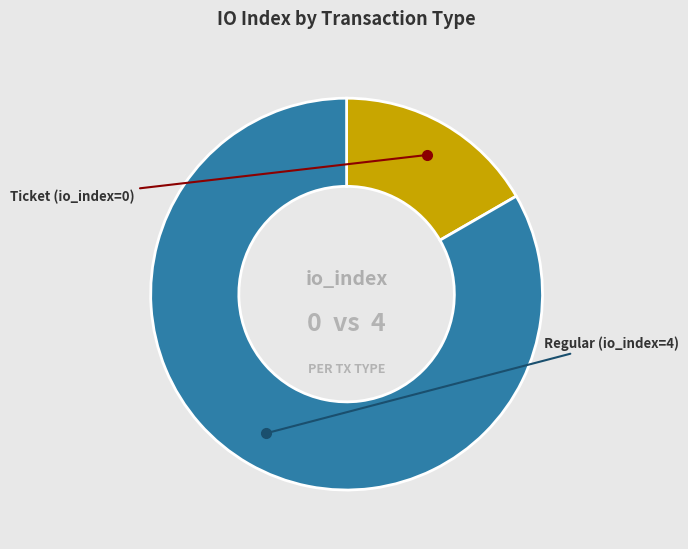

Rank the categories by value from lowest to highest.

Ticket (io_index=0), Regular (io_index=4)